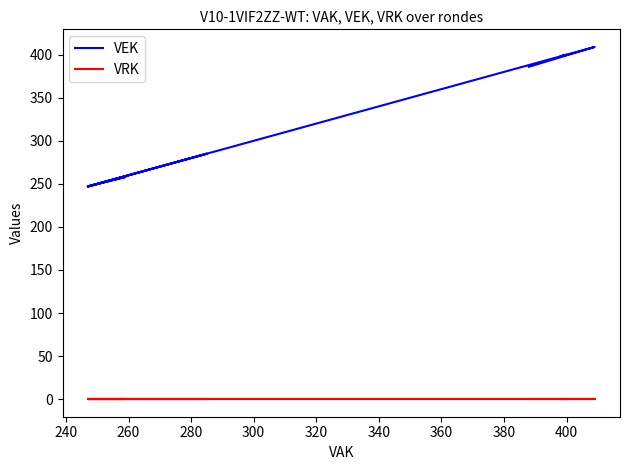

True or false: VEK and VRK cross at least once.

False